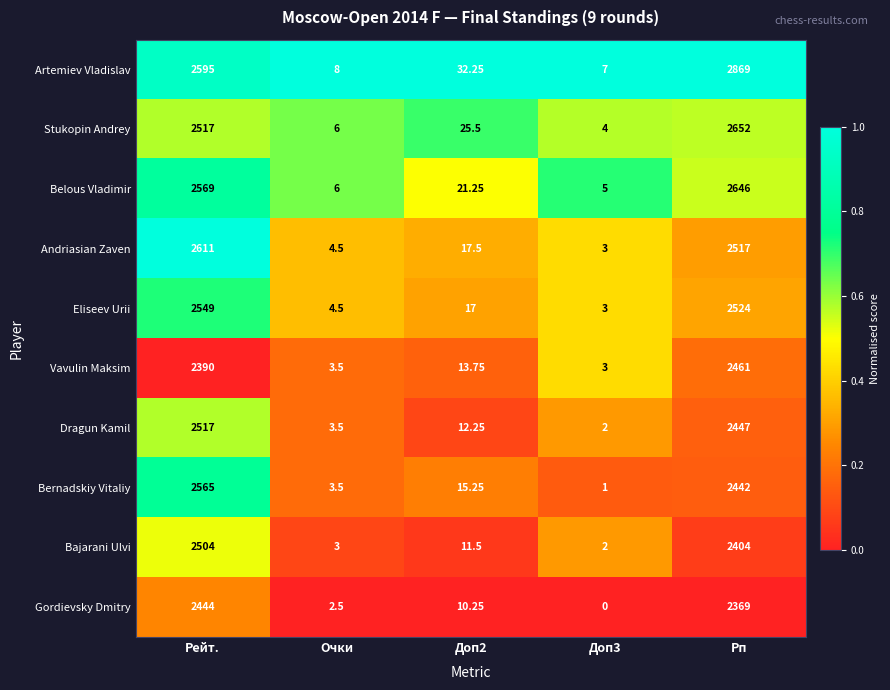

Rank the series at Рп from highest to lowest value.

Artemiev Vladislav, Stukopin Andrey, Belous Vladimir, Eliseev Urii, Andriasian Zaven, Vavulin Maksim, Dragun Kamil, Bernadskiy Vitaliy, Bajarani Ulvi, Gordievsky Dmitry